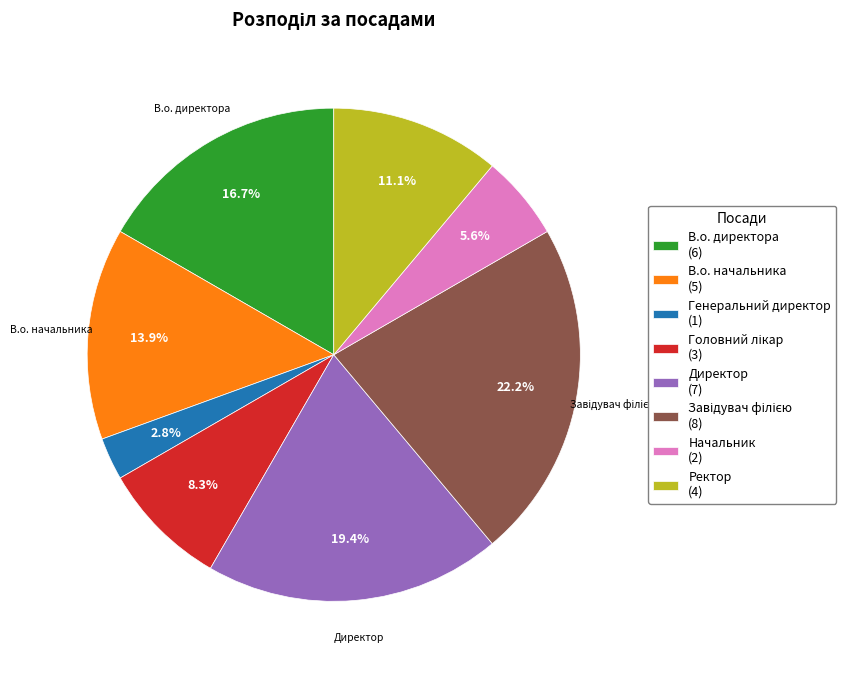

Which slice is the smallest?

Генеральний директор